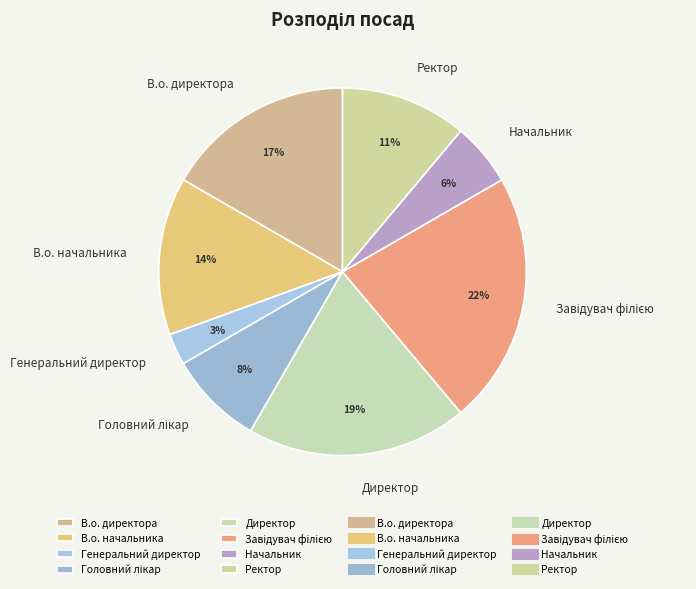

To the nearest percent, what is the average slice percentage?

12%